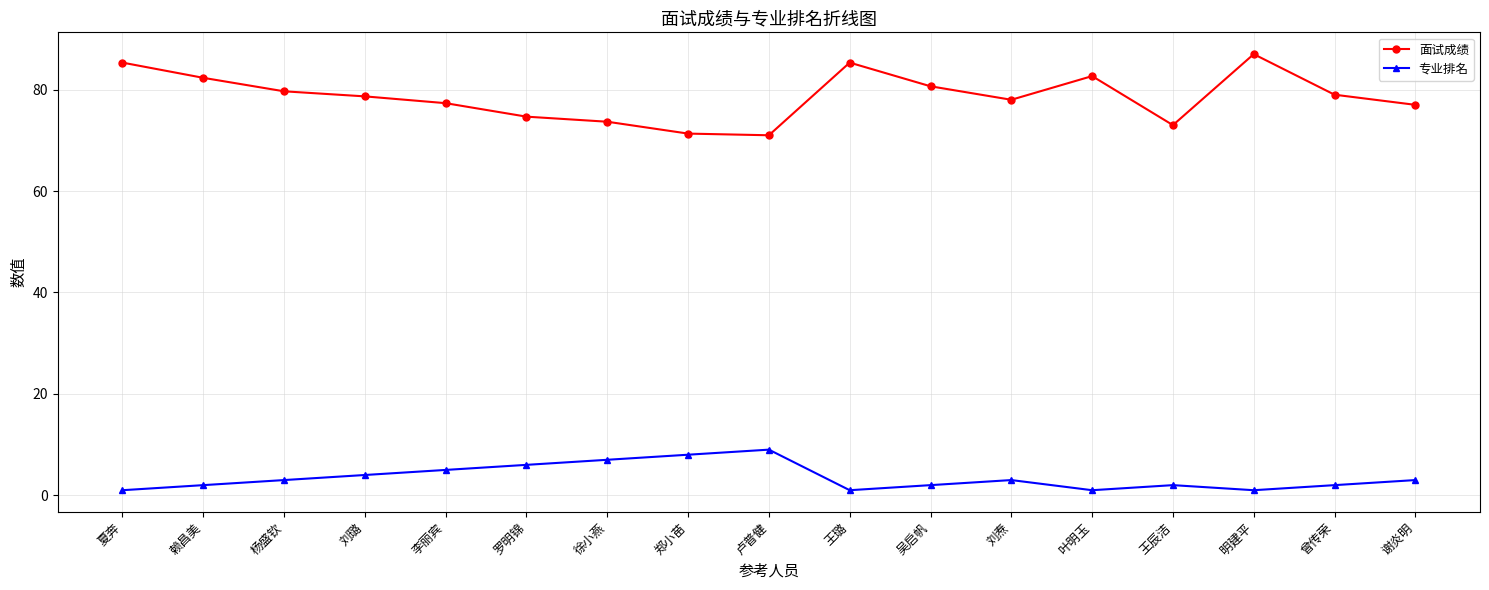

Is it true that 面试成绩 equals 133.8 at 赖昌美?

False